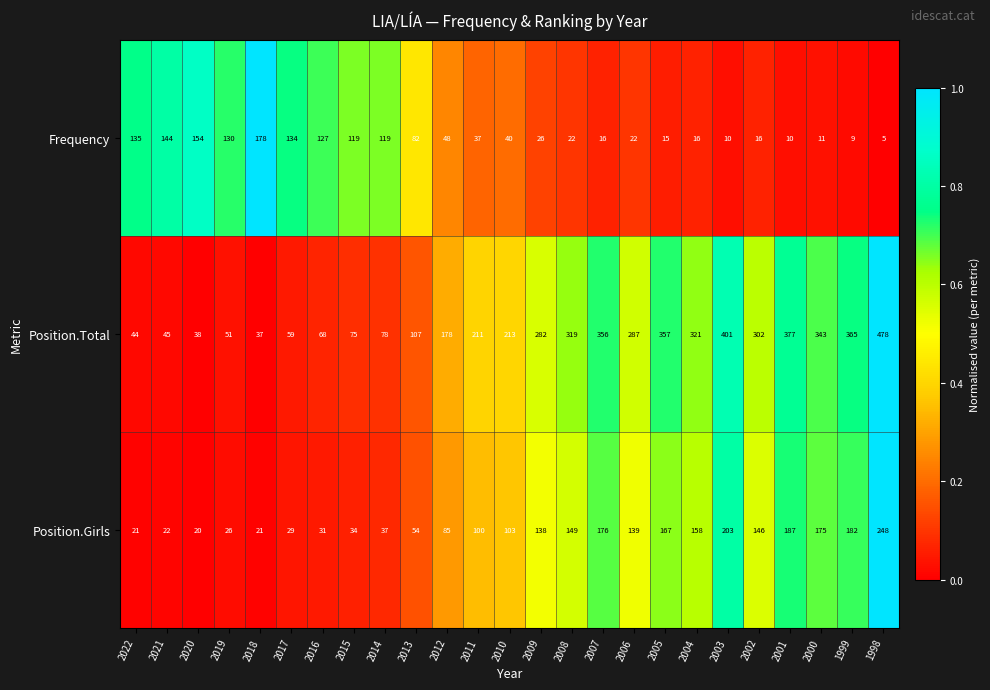

Which category has the lowest value across all series?

1998